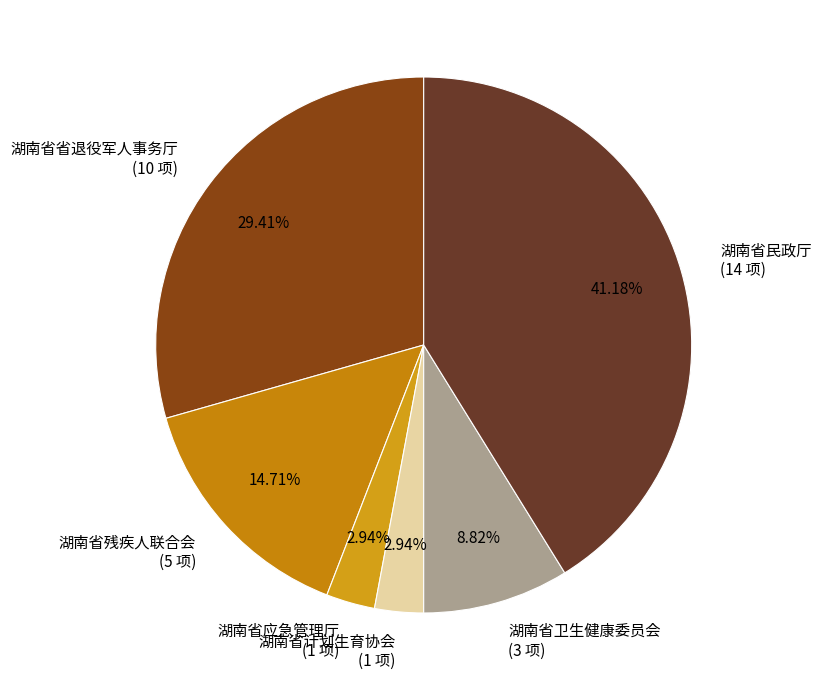

What percentage is the 湖南省计划生育协会 slice, to the nearest percent?

3%